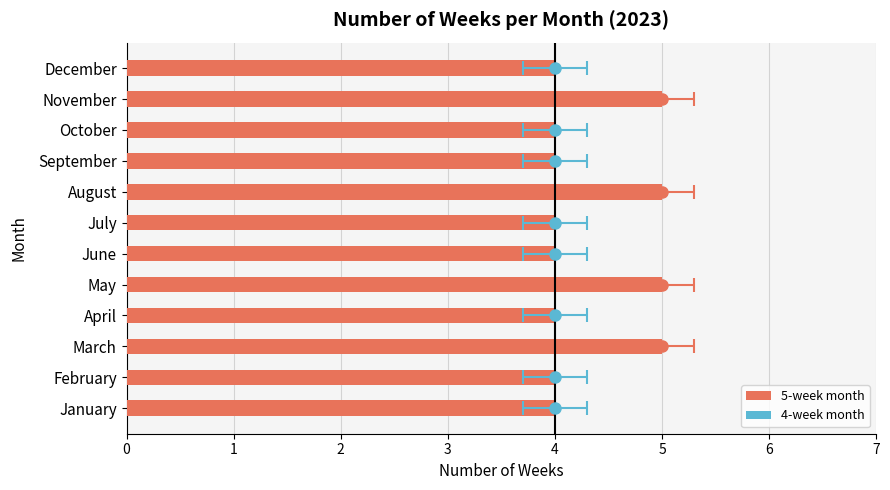

What is the value of the 3rd bar from the left?

5